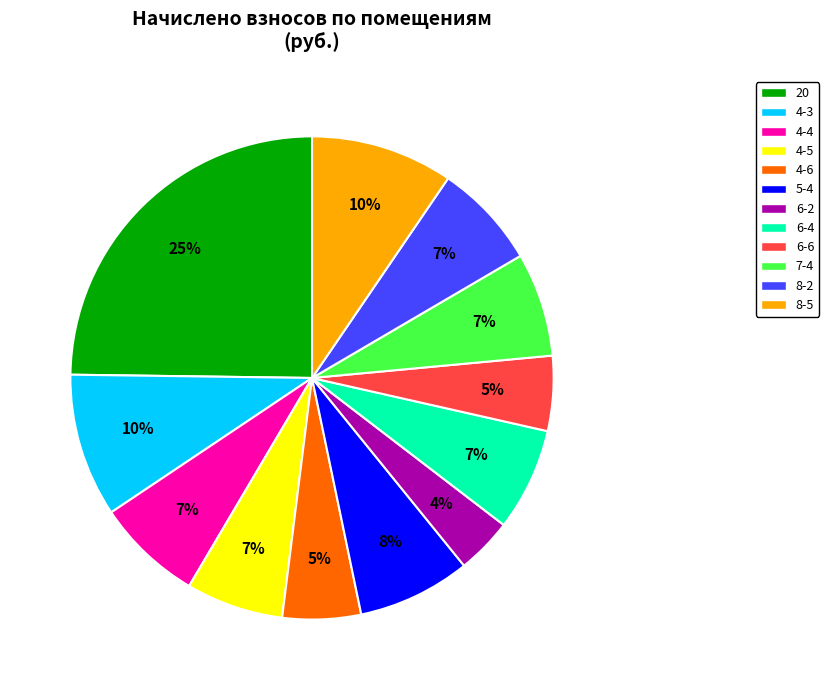

Is the sum of 6-4 and 4-6 greater than half?

No